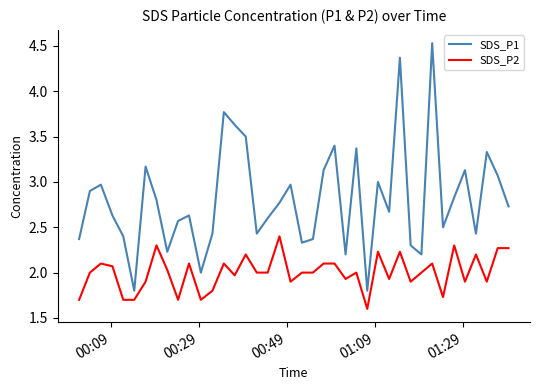

How many lines are shown in the chart?

2